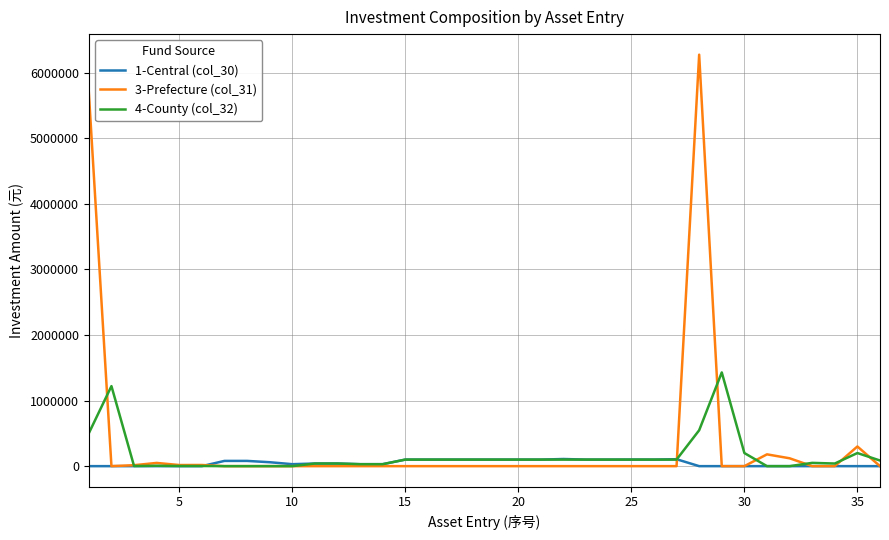

Which series has the widest spread of values?

3-Prefecture (col_31)